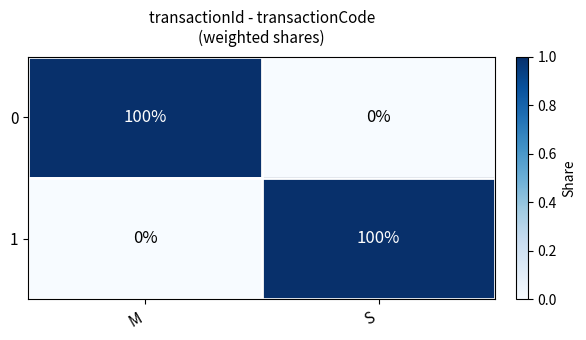

What is the spread (max minus min) of values at M?

100